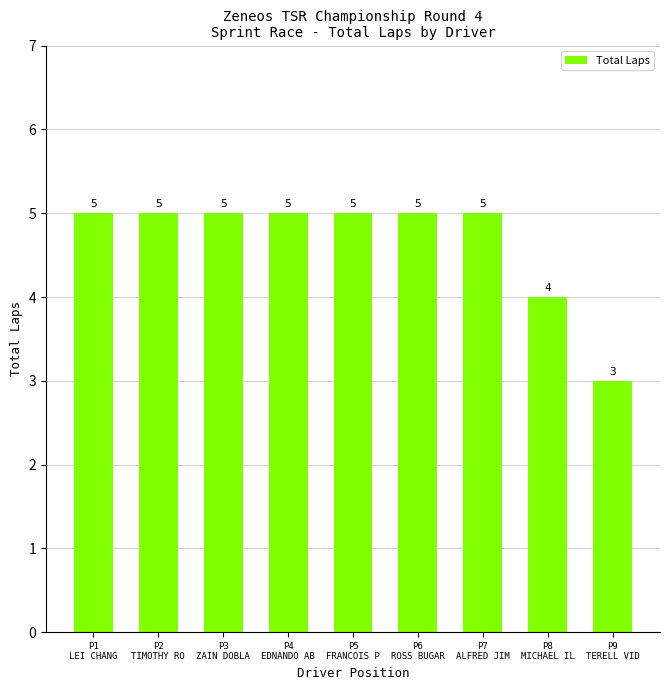

The chart shows a value of 7 at P4
EDNANDO AB. True or false?

False